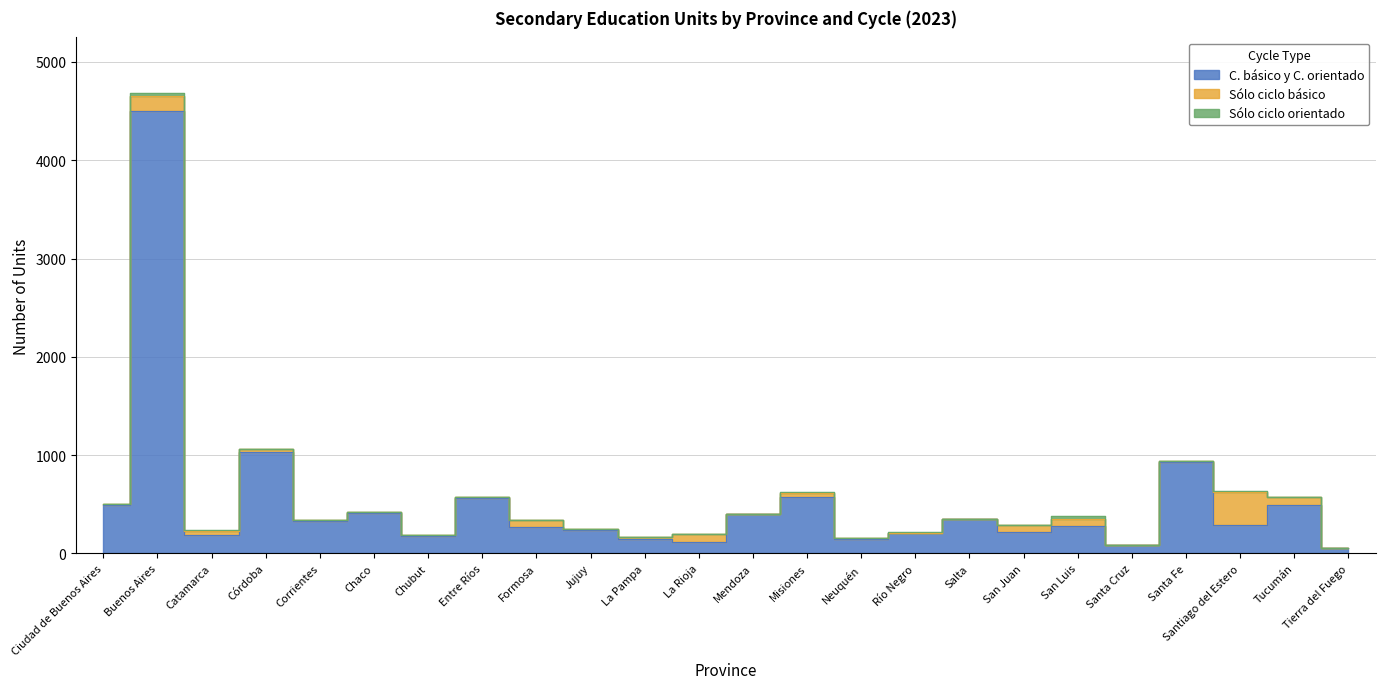

What is the difference between the highest and lowest values at Santa Fe?

926